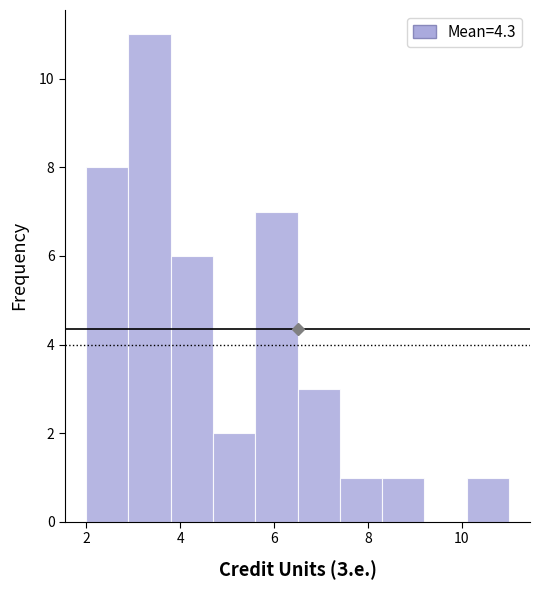

Reading left to right, list every bar in this chart as the range it spans on the x-axis followed by its height. Neither the bar edges nor the heights are printed on the chart, so give them approximately, as read against the axes.

2.0 to 2.9: 8
2.9 to 3.8: 11
3.8 to 4.7: 6
4.7 to 5.6: 2
5.6 to 6.5: 7
6.5 to 7.4: 3
7.4 to 8.3: 1
8.3 to 9.2: 1
9.2 to 10.1: 0
10.1 to 11.0: 1